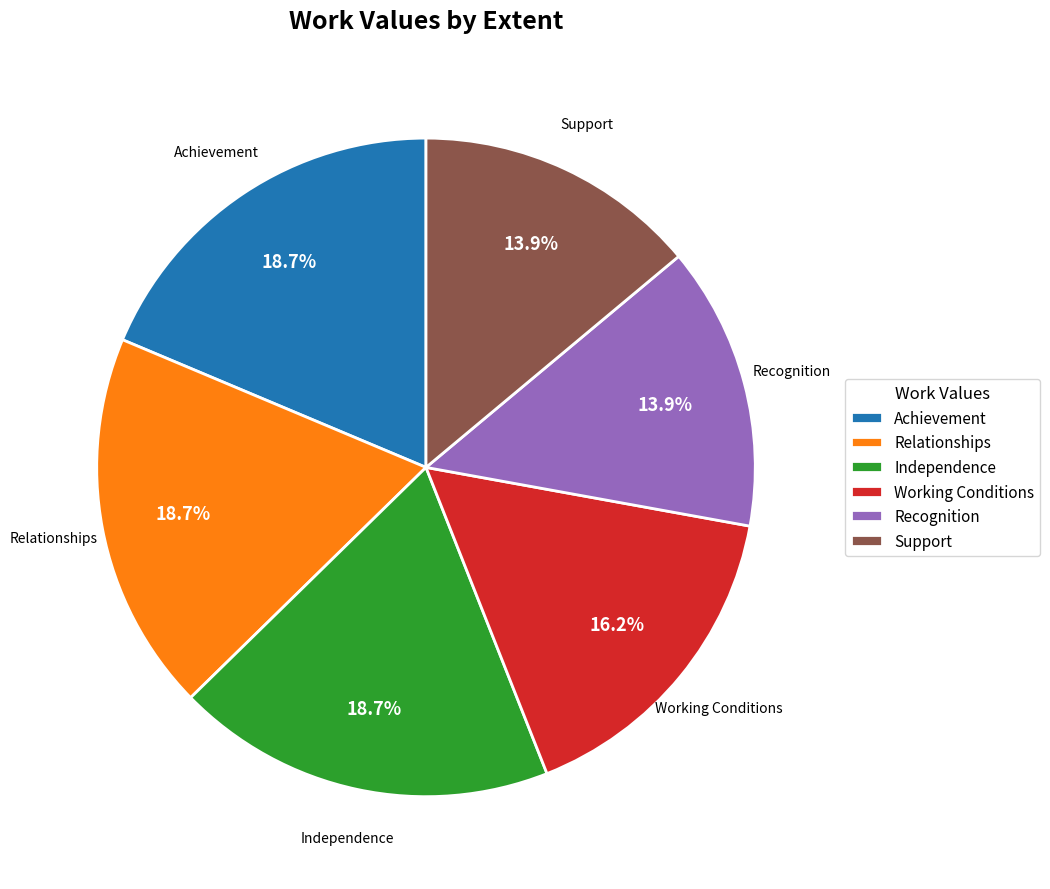

What portion of the pie excludes Achievement?

81.3%